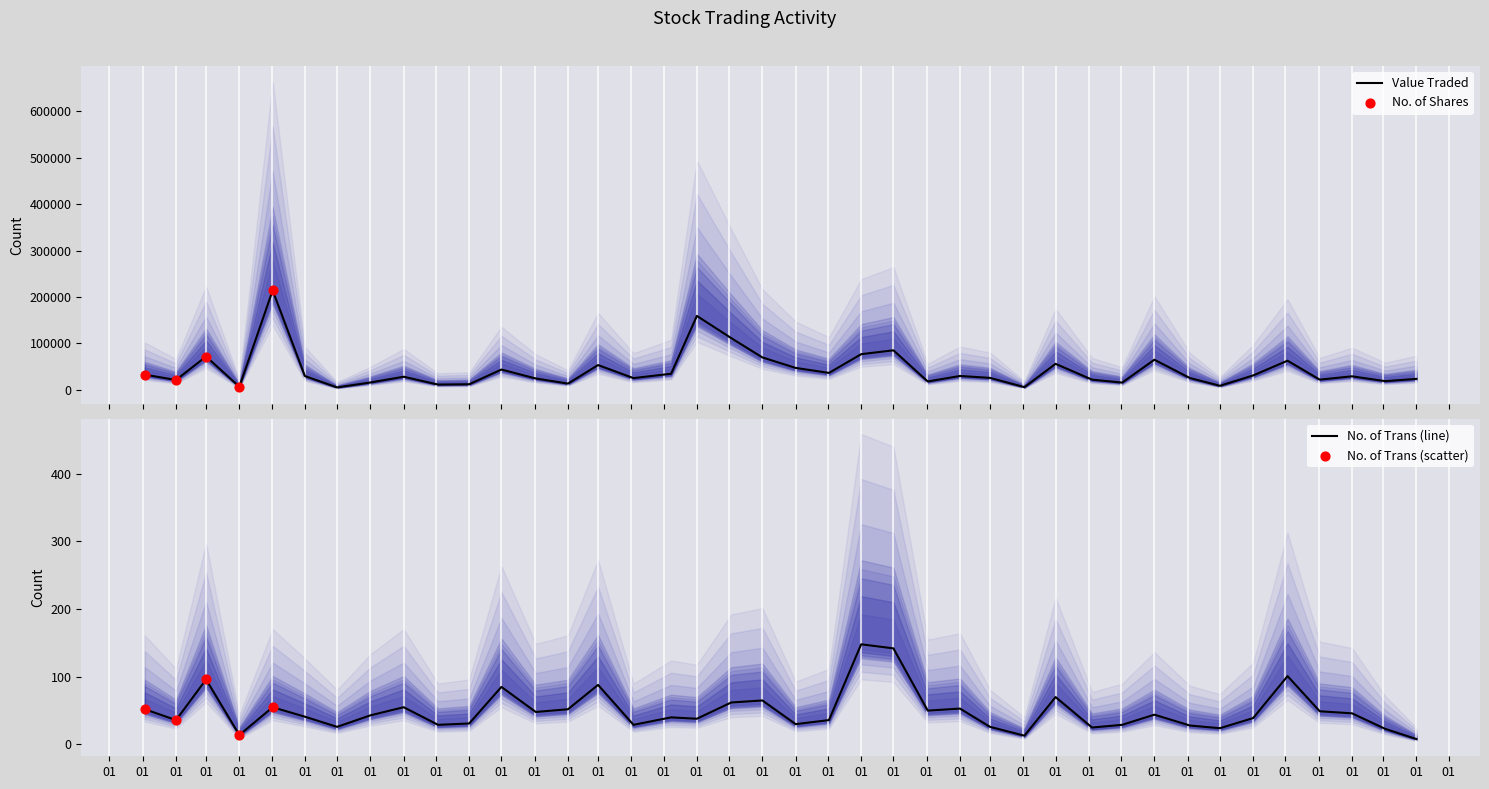

What are all the series names shown in the legend?

Value Traded, No. of Shares, No. of Trans